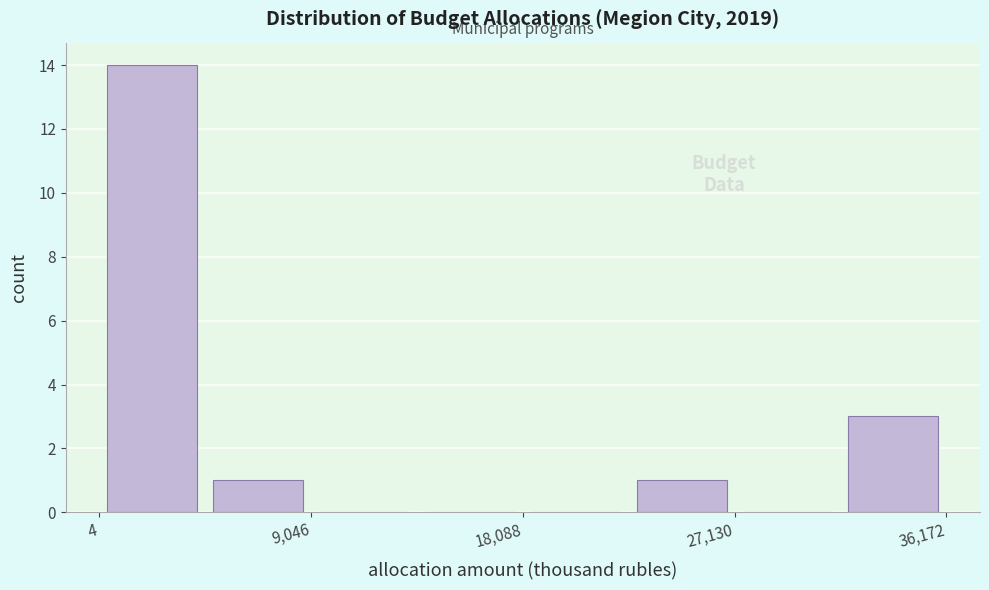

What is the height of the bar covering 5000 to 9000 on the x-axis? Neither the bar edges nor the heights are printed on the chart, so give them approximately, as read against the axes.

1